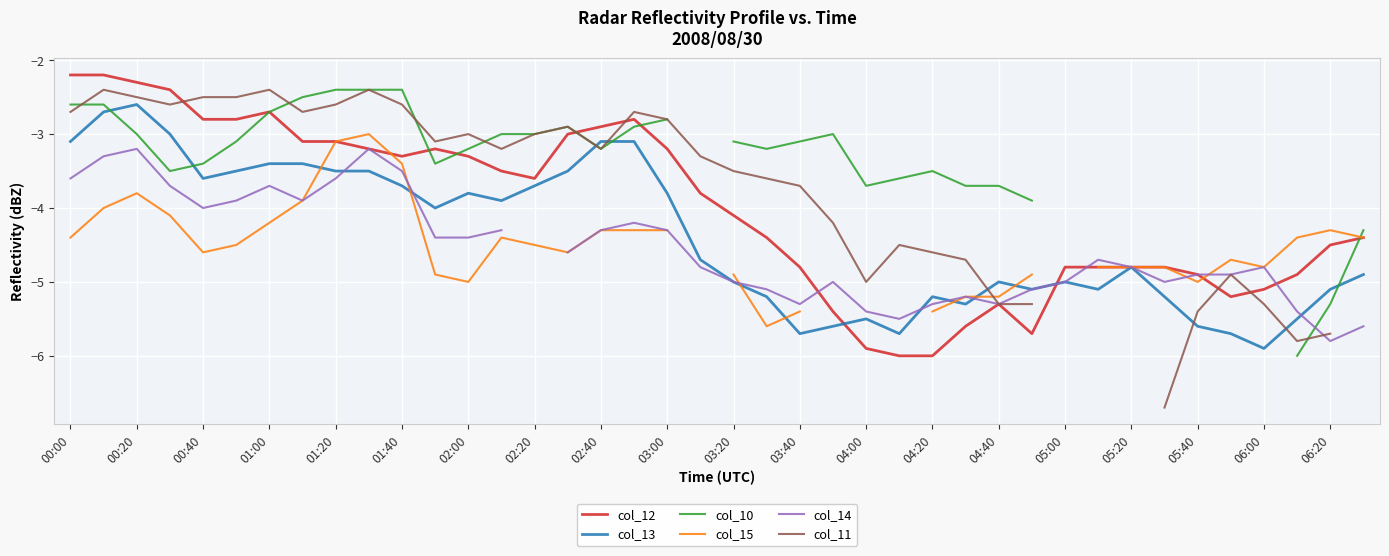

Rank the series at 29 from lowest to highest value.

col_12, col_11, col_13, col_14, col_15, col_10